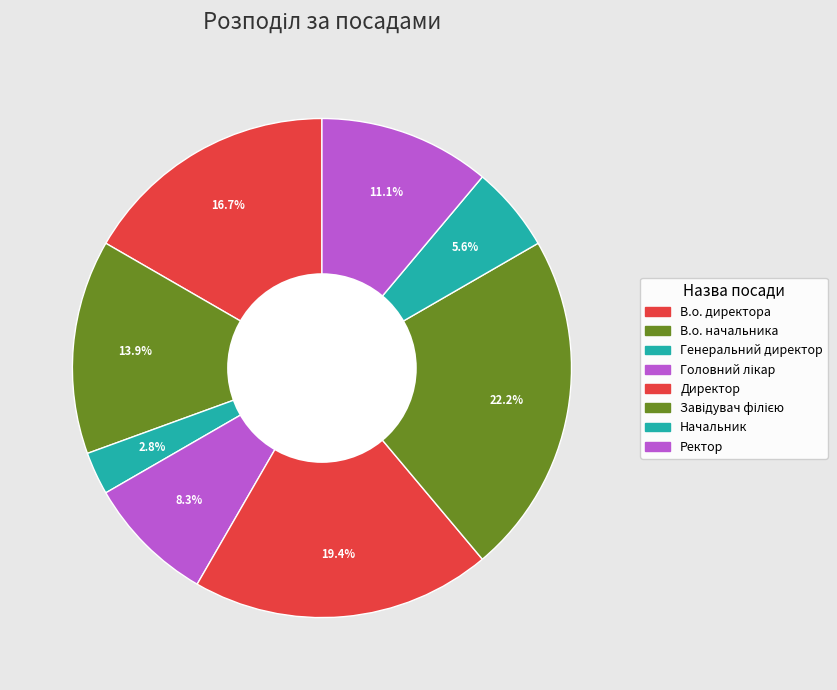

What percentage is the Ректор slice, to the nearest percent?

11%